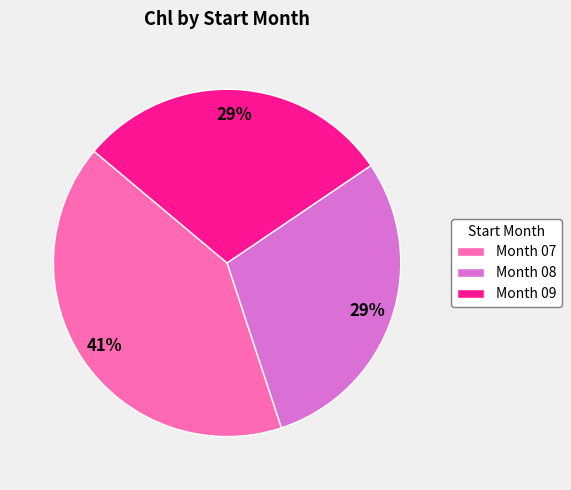

To the nearest percent, what percentage of the pie is Month 08?

29%